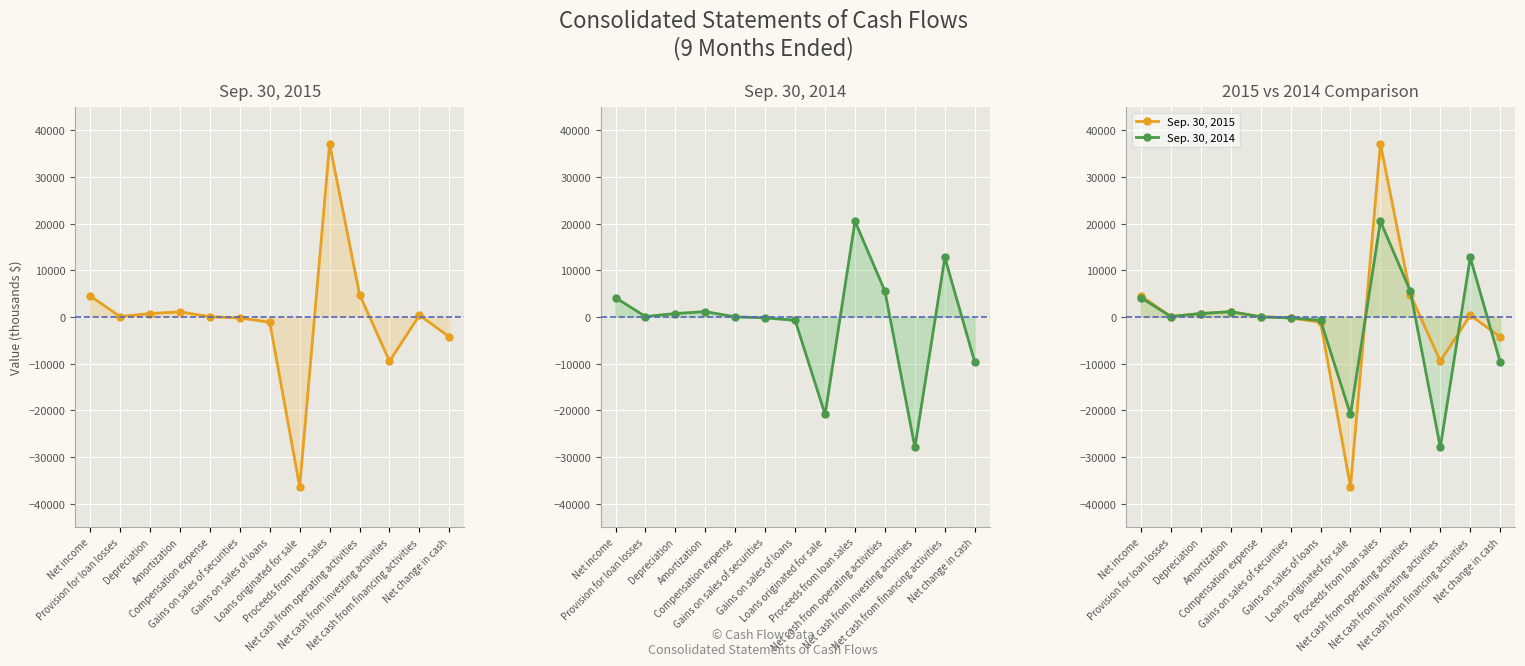

At which label is Sep. 30, 2014 closest to -3721?

Gains on sales of loans